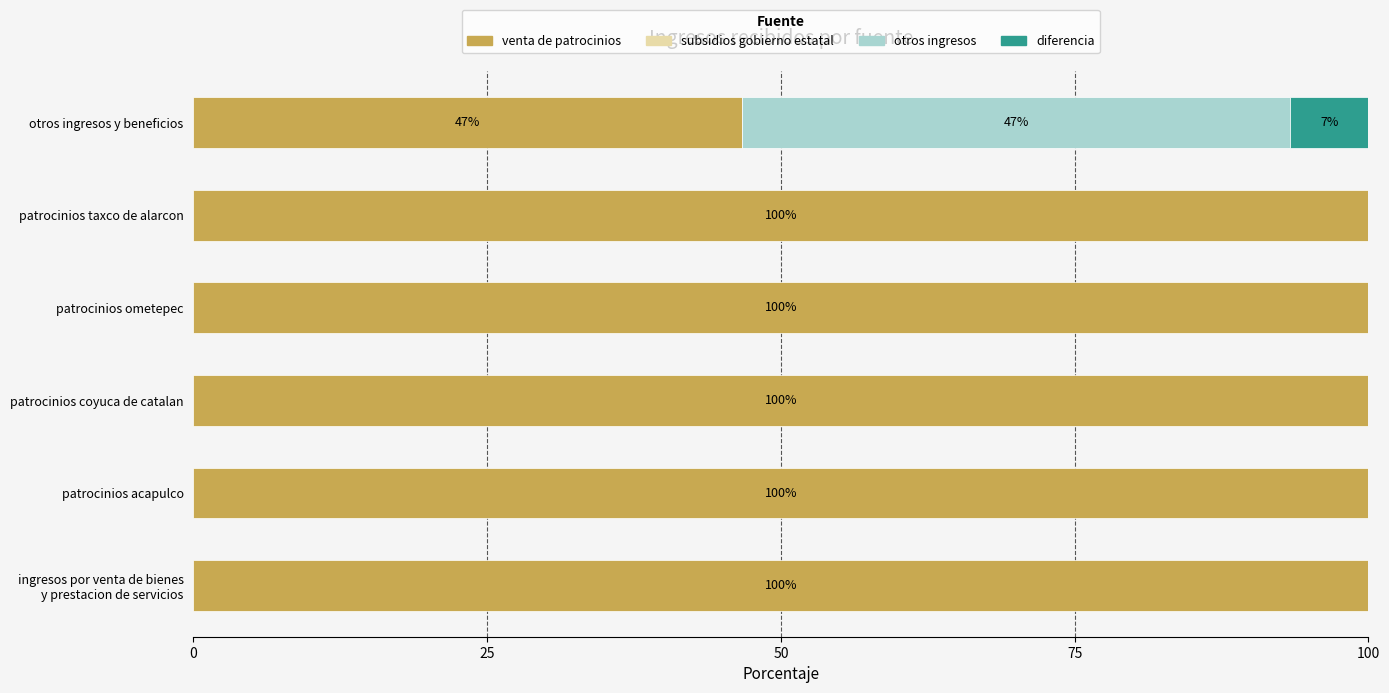

What is the sum of all venta de patrocinios values?

546.7